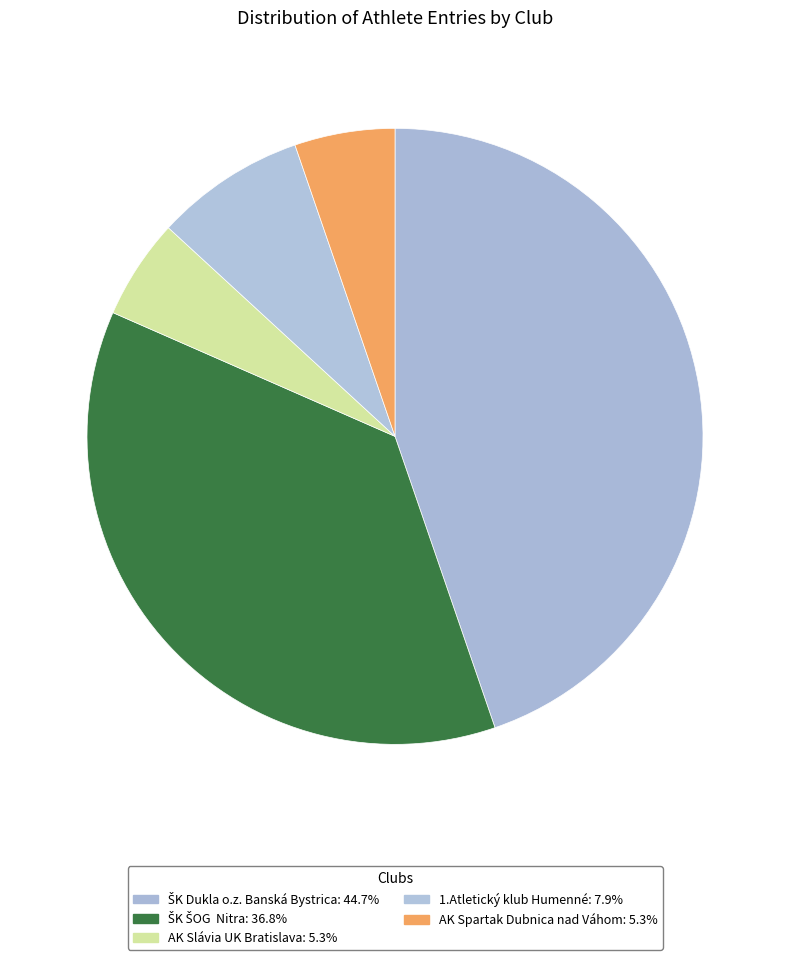

Which slice is the largest?

ŠK Dukla o.z. Banská Bystrica